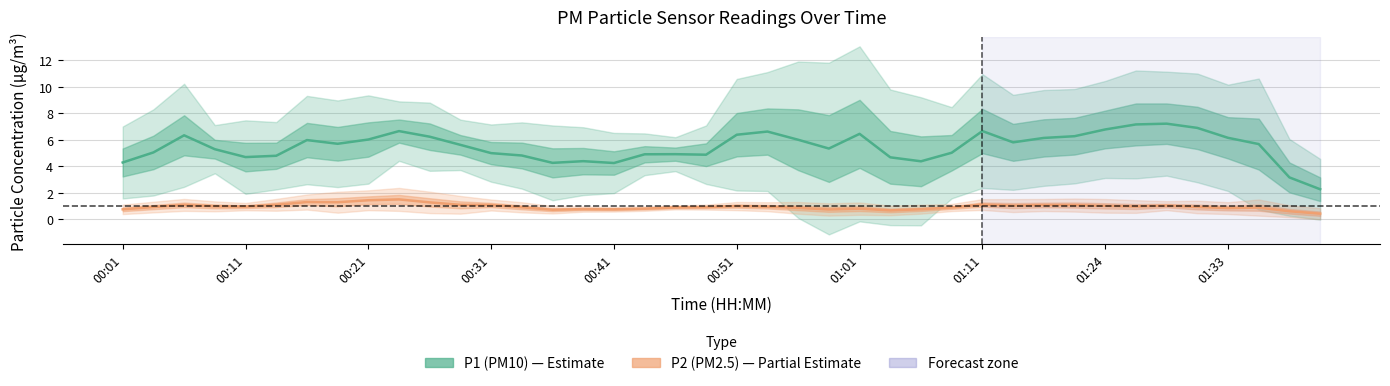

At which category does P2 (PM2.5) reach its first local valley?

00:11